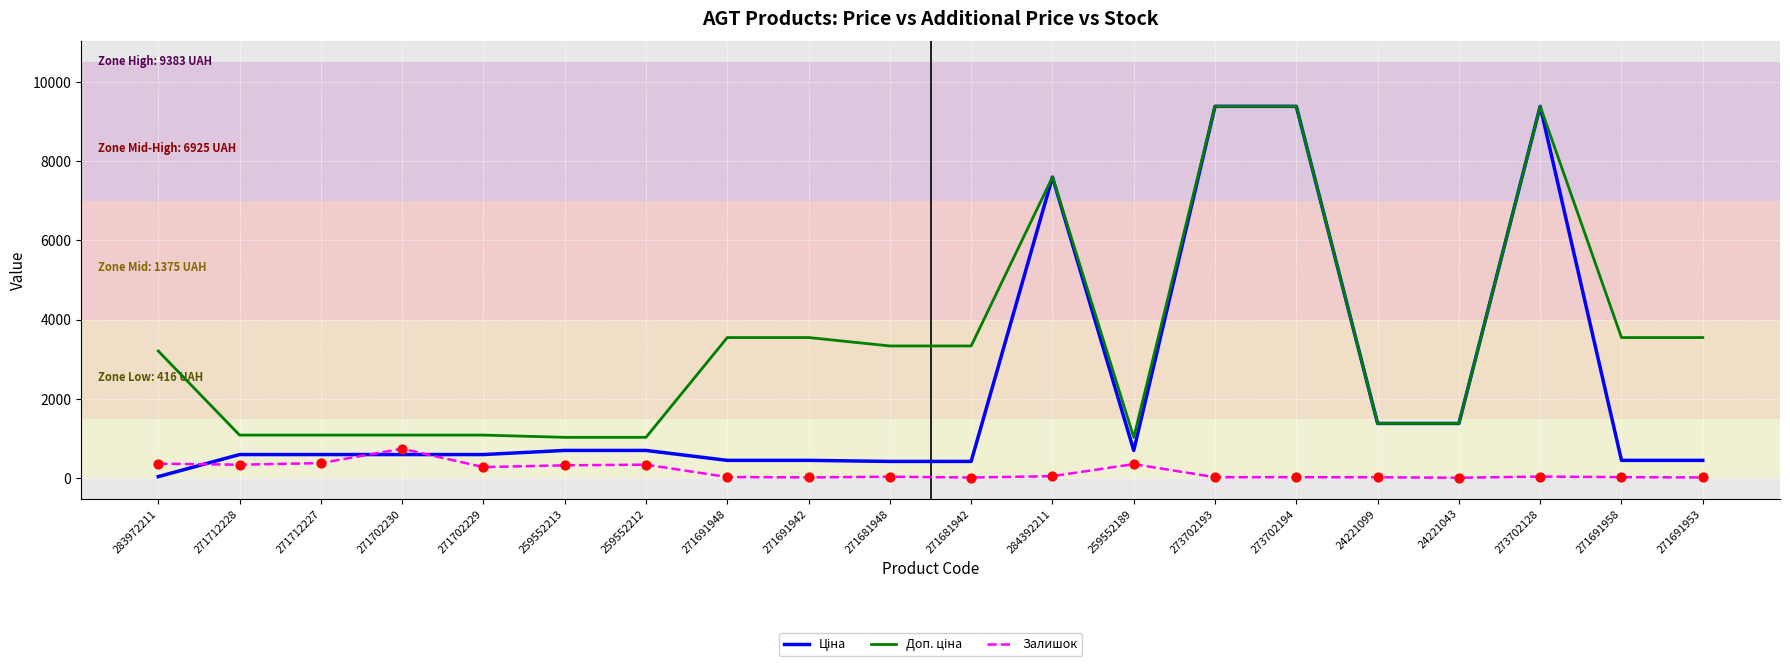

What is the spread (max minus min) of values at 259552212?

689.6